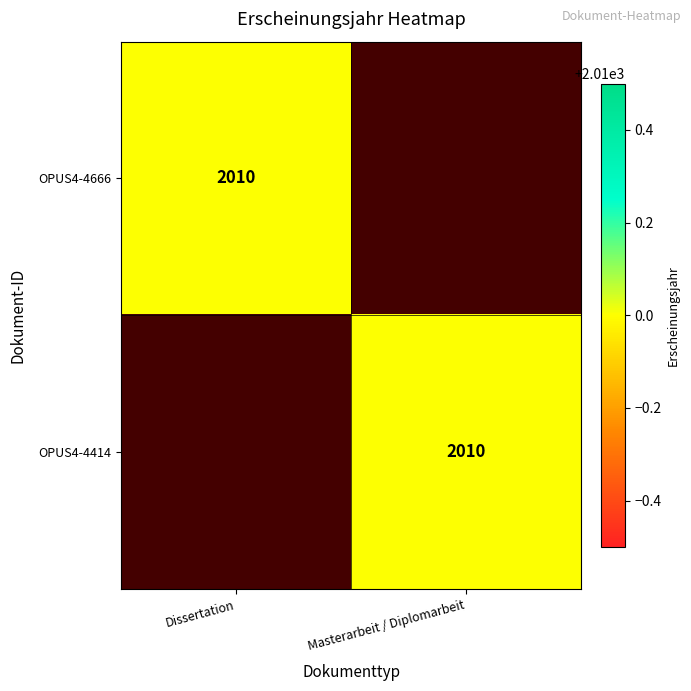

Is it true that OPUS4-4414 equals 2010 at Masterarbeit / Diplomarbeit?

True